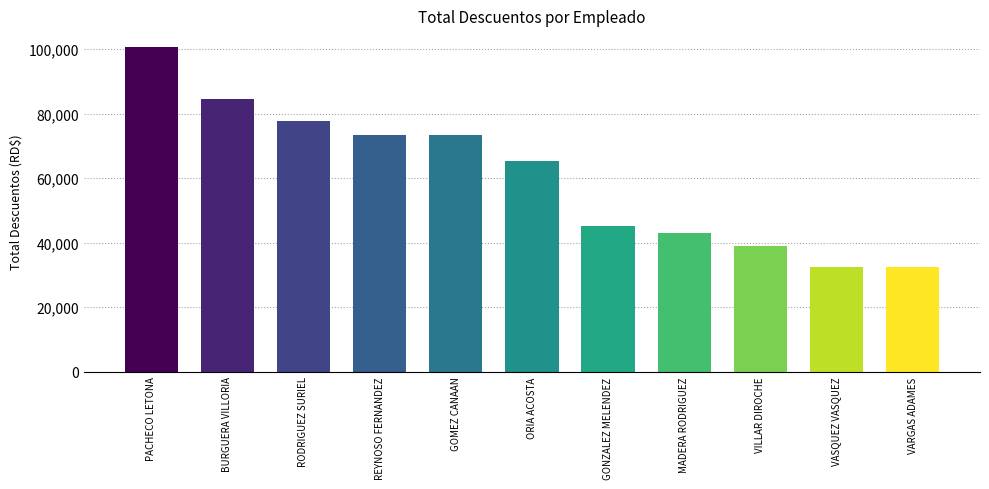

What is the approximate value at ORIA ACOSTA?

65446.1